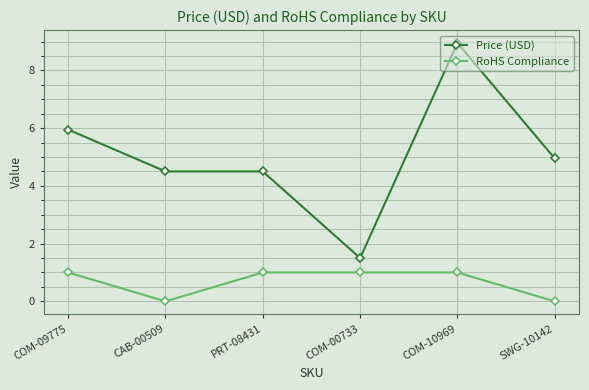

What is the total value across all series at CAB-00509?

4.5